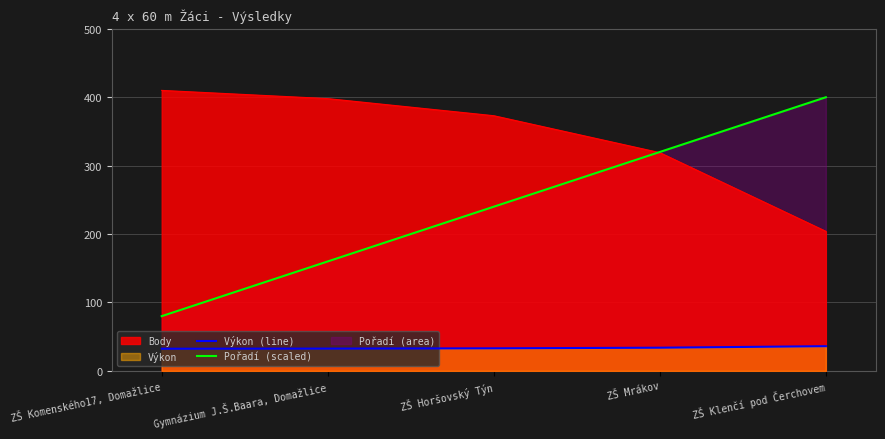

At how many categories does at least one series exceed 365?

4